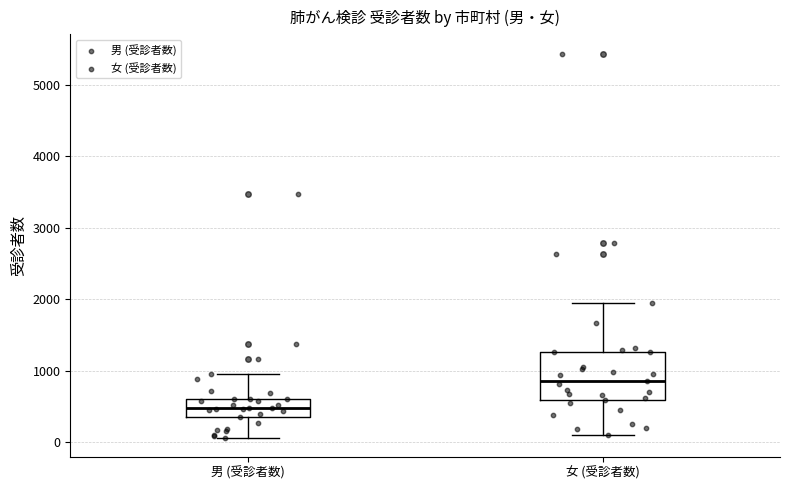

Comparing the boxes themselves (not the whiskers), which one is the tallest?

女 (受診者数)